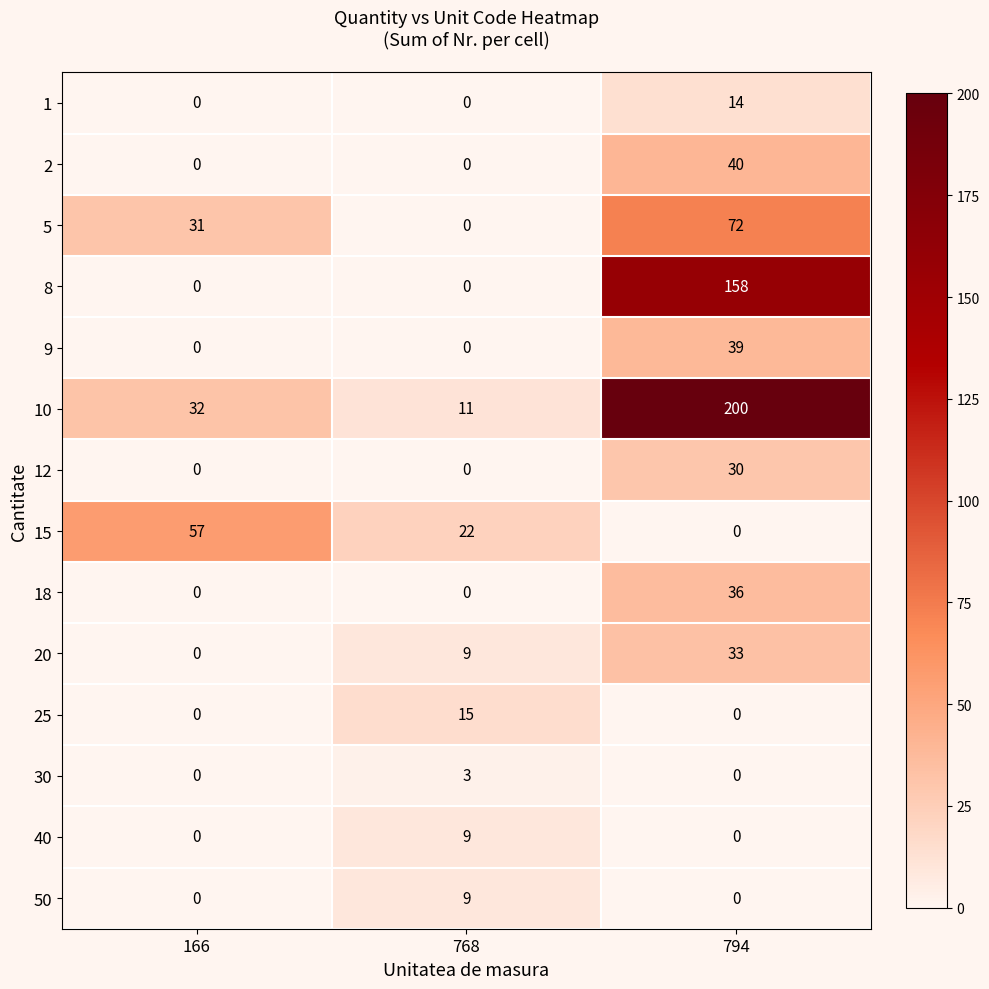

True or false: 40 has a value of 4 at 166.

False